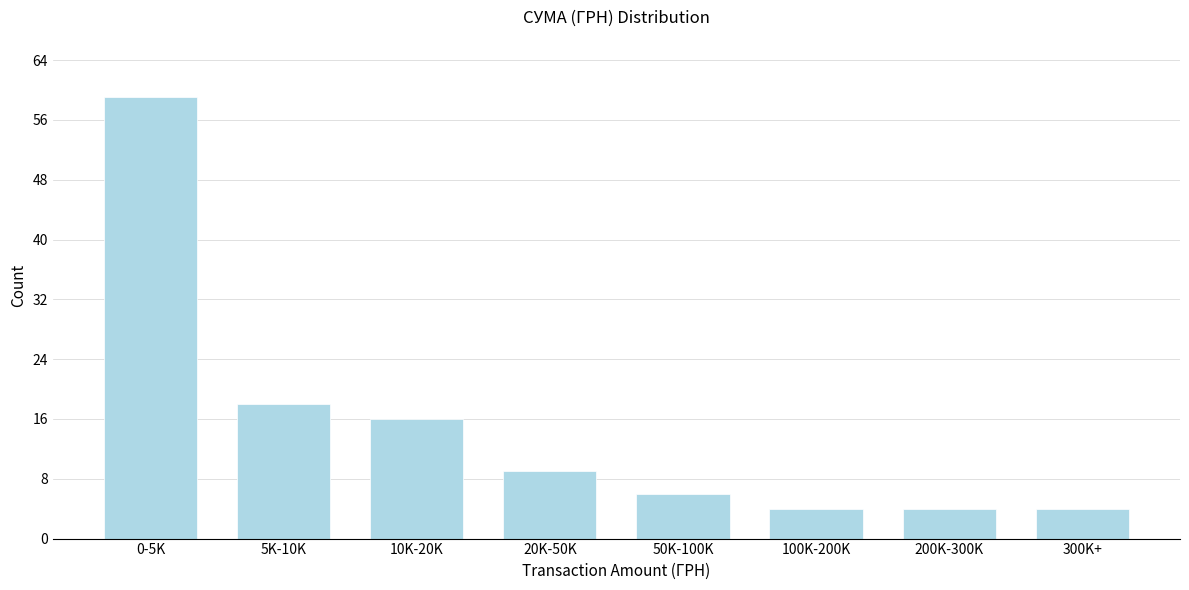

Reading left to right, extract all data points from this chart.

0-5K=59	5K-10K=18	10K-20K=16	20K-50K=9	50K-100K=6	100K-200K=4	200K-300K=4	300K+=4